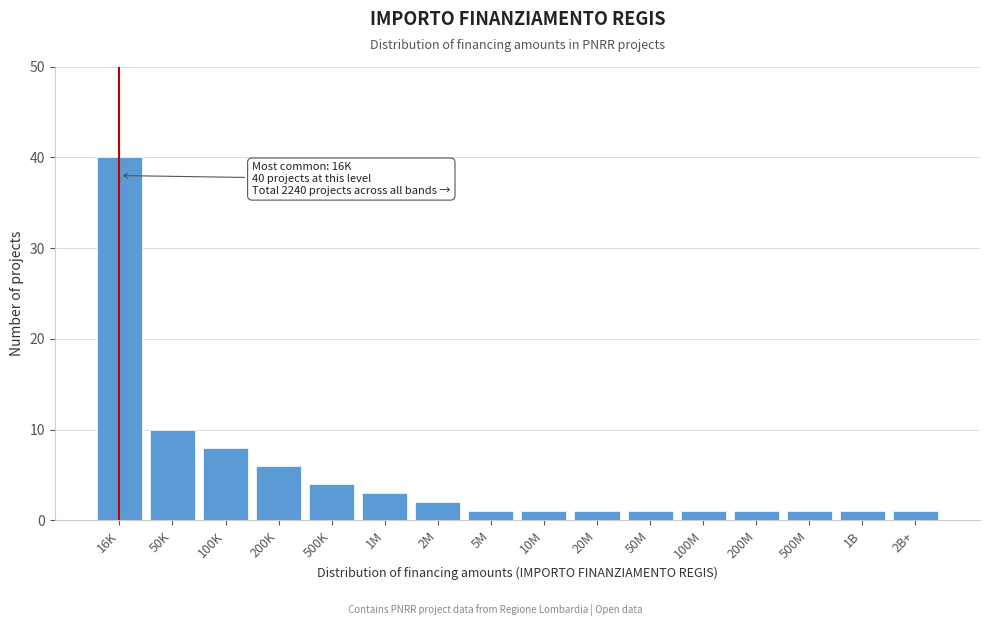

Reading left to right, extract all data points from this chart.

40	10	8	6	4	3	2	1	1	1	1	1	1	1	1	1